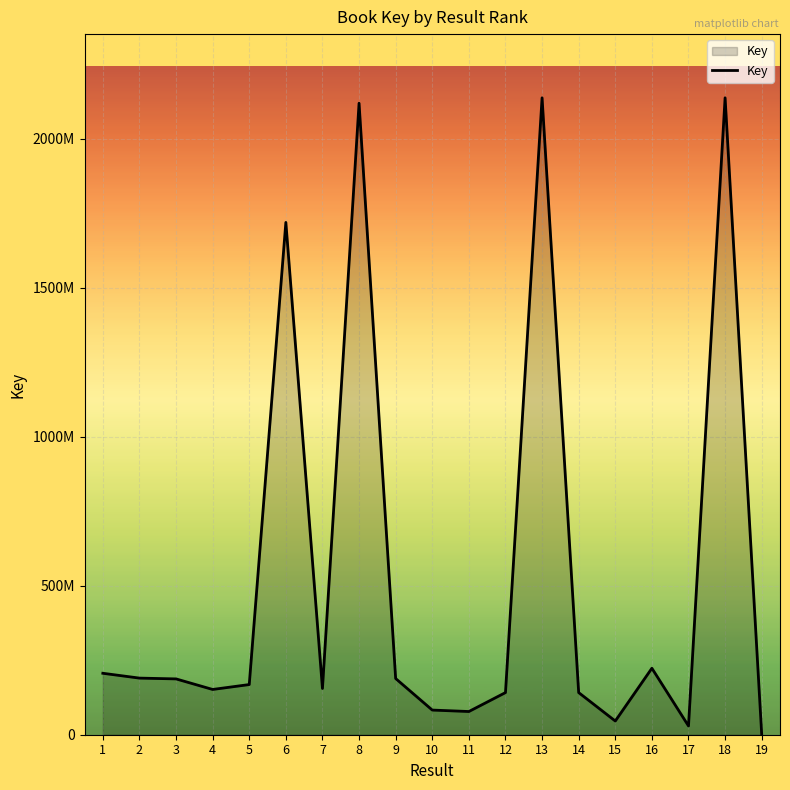

What is the maximum value shown in the chart?

2137716358